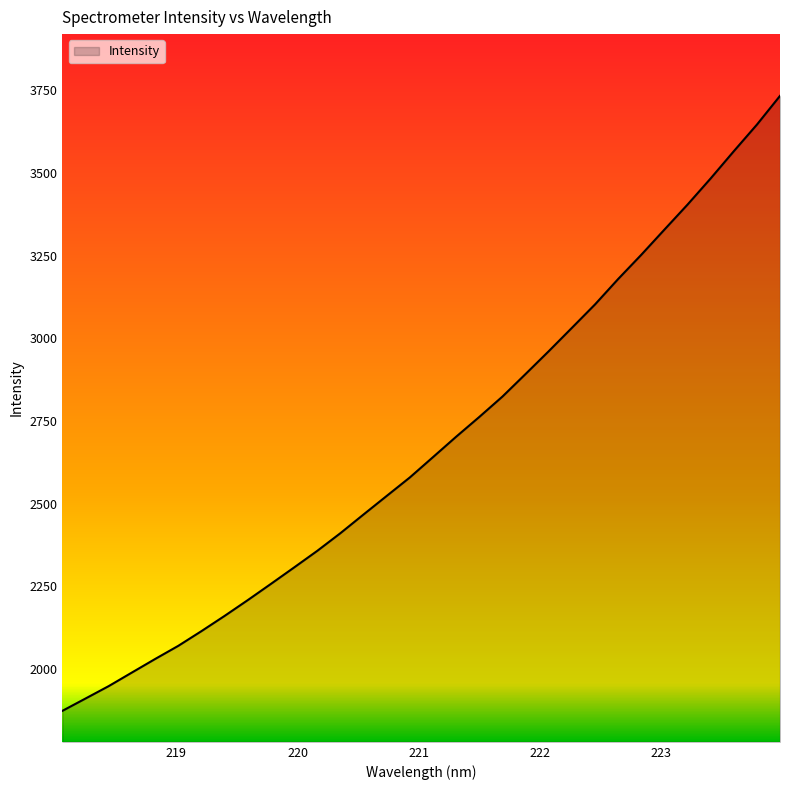

What is the minimum value shown in the chart?

1874.3